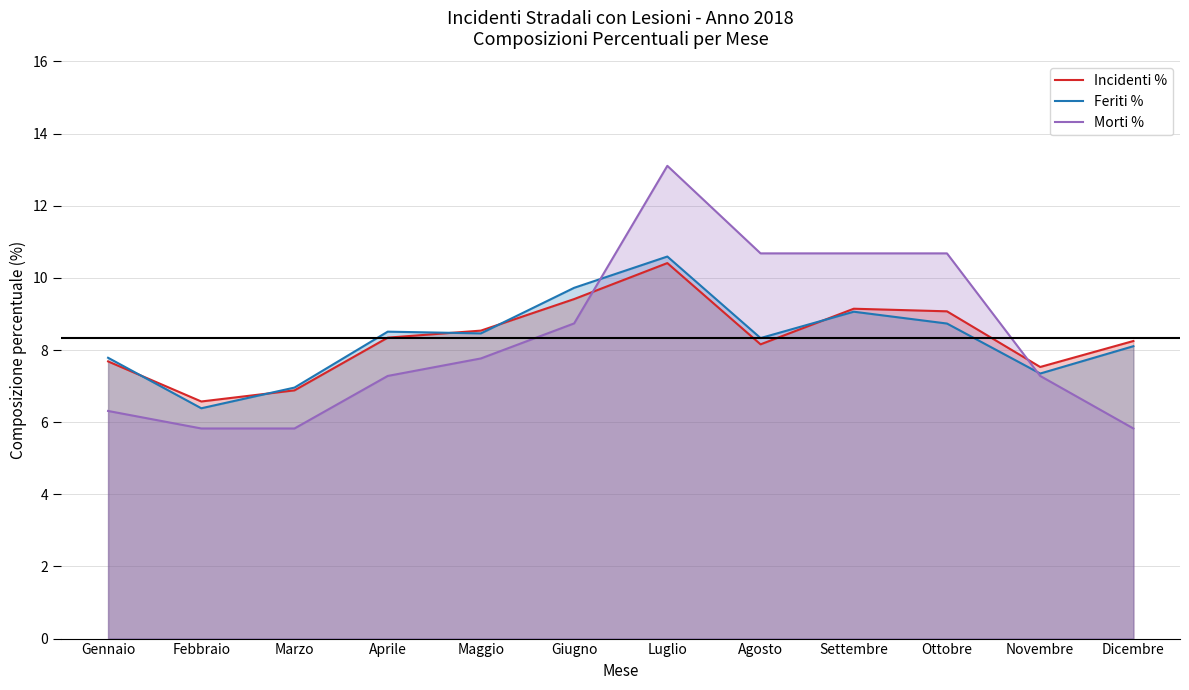

Which series has the largest range (max minus min)?

Morti %